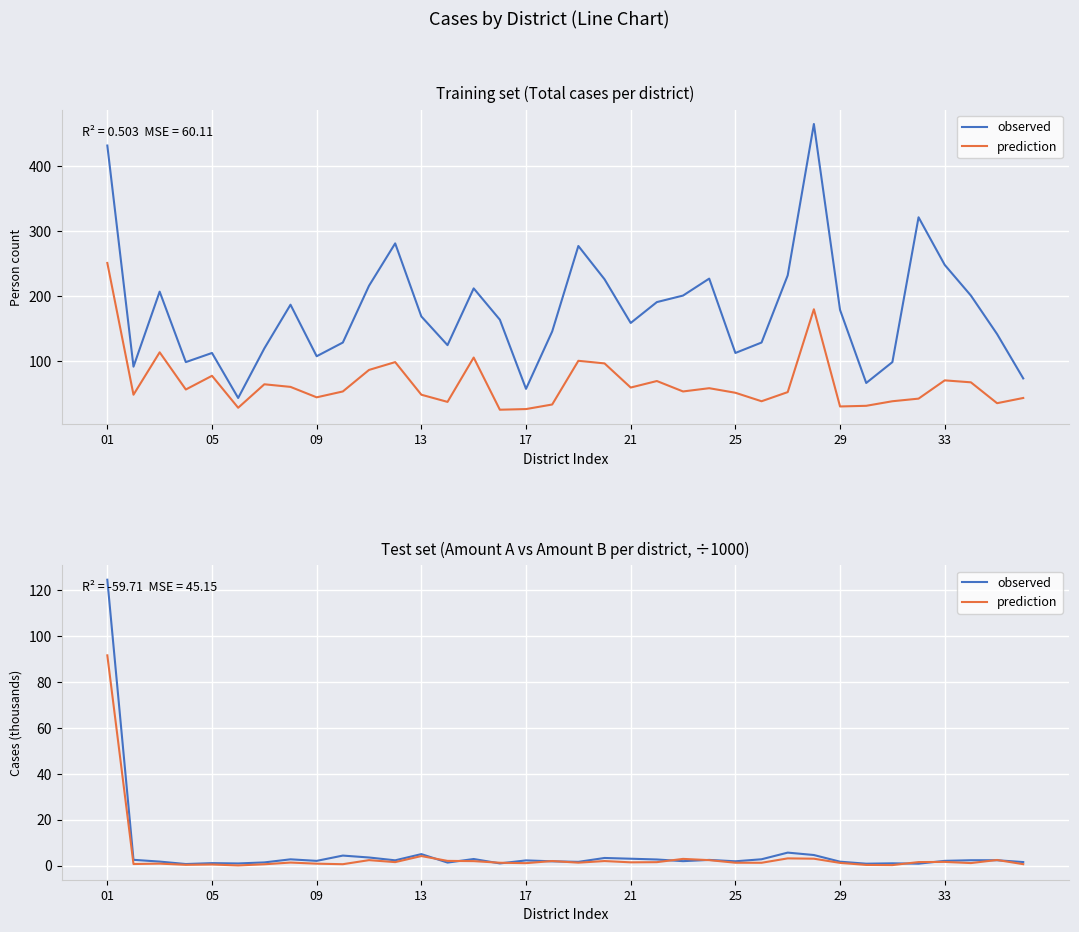

Between 05 and 20, which is larger?

20